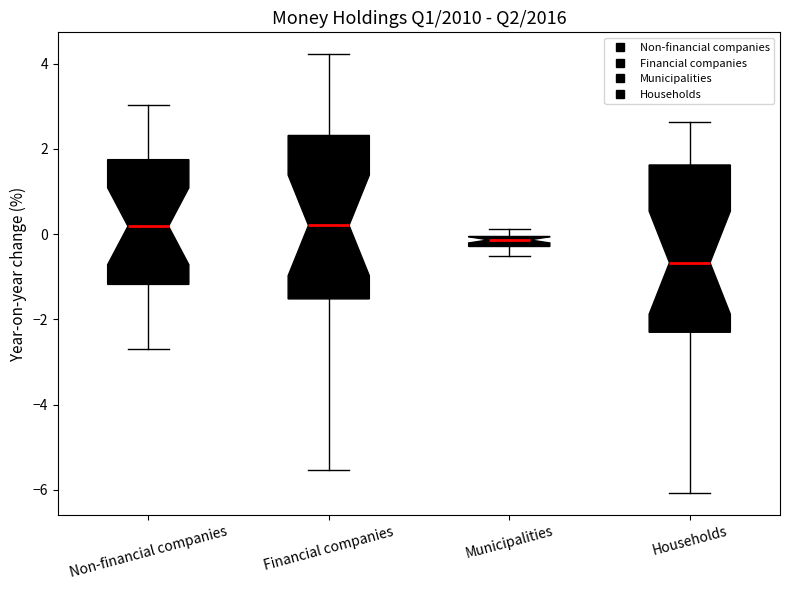

Where is the upper edge of the box for Households on the y-axis? The values are not printed on the chart, so give them approximately, as read against the axis.

1.6